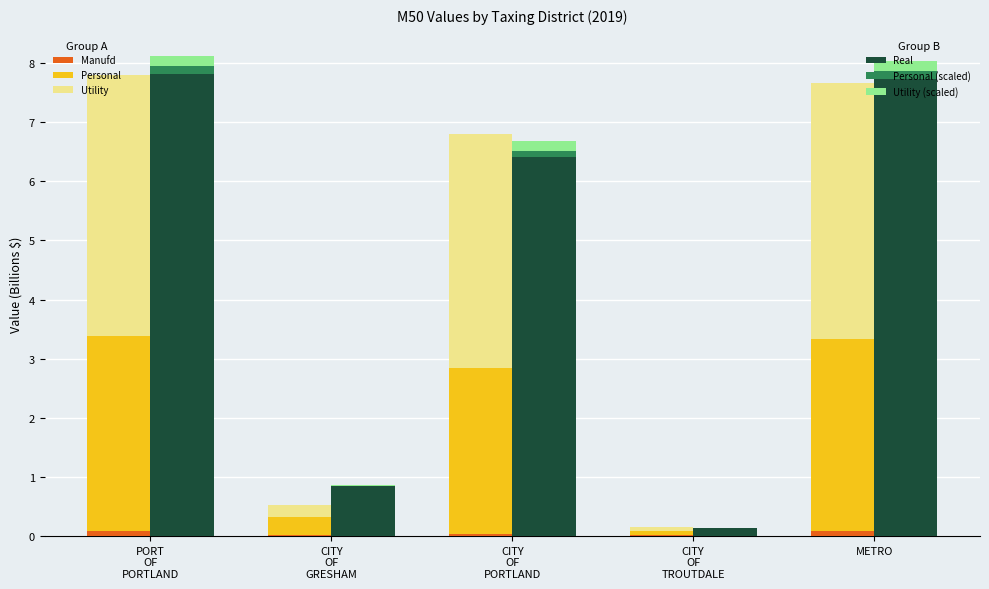

What is the sum of the Manufd (Group1) values at CITY
OF
GRESHAM and PORT
OF
PORTLAND?

0.1